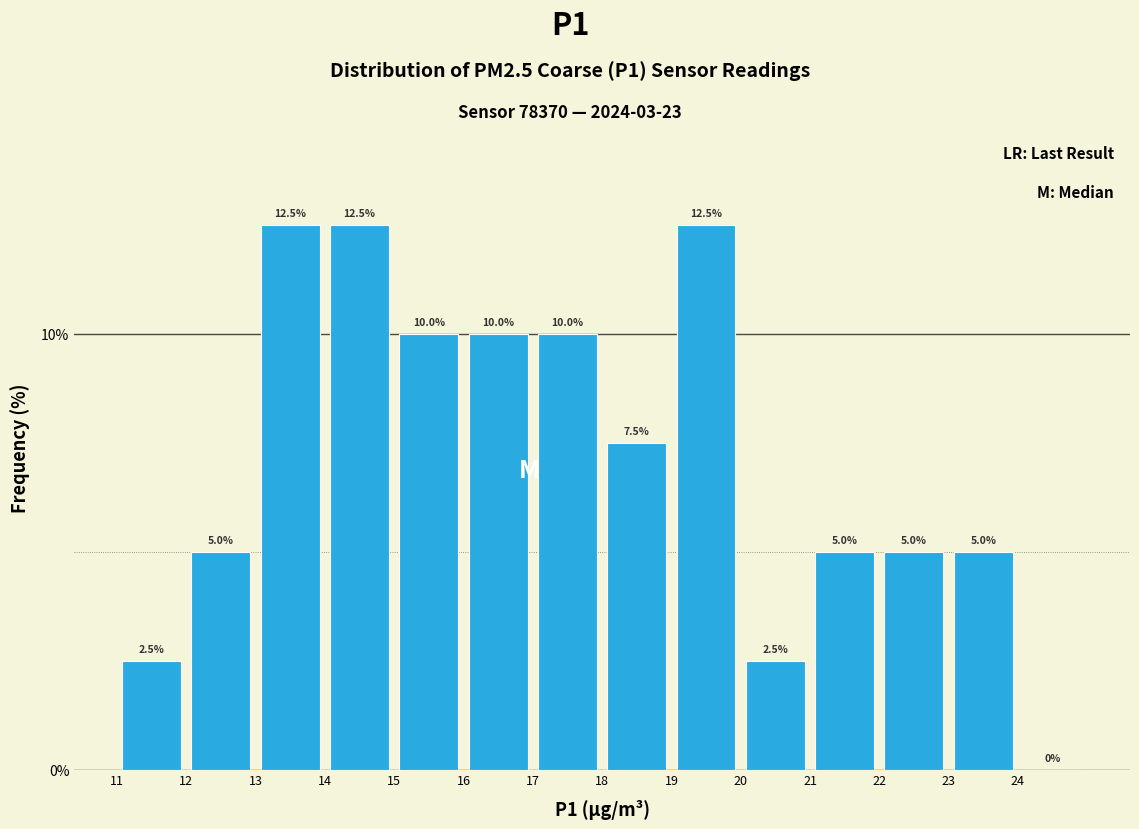

How tall is the bar that spans 23 to 24 on the x-axis?

5.0